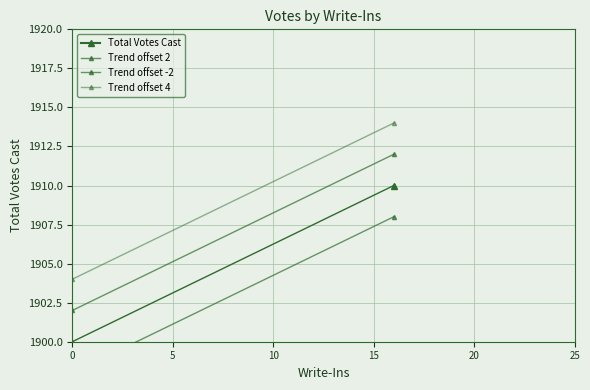

What is the difference between the maximum and minimum values in the Trend offset 2 series?

10